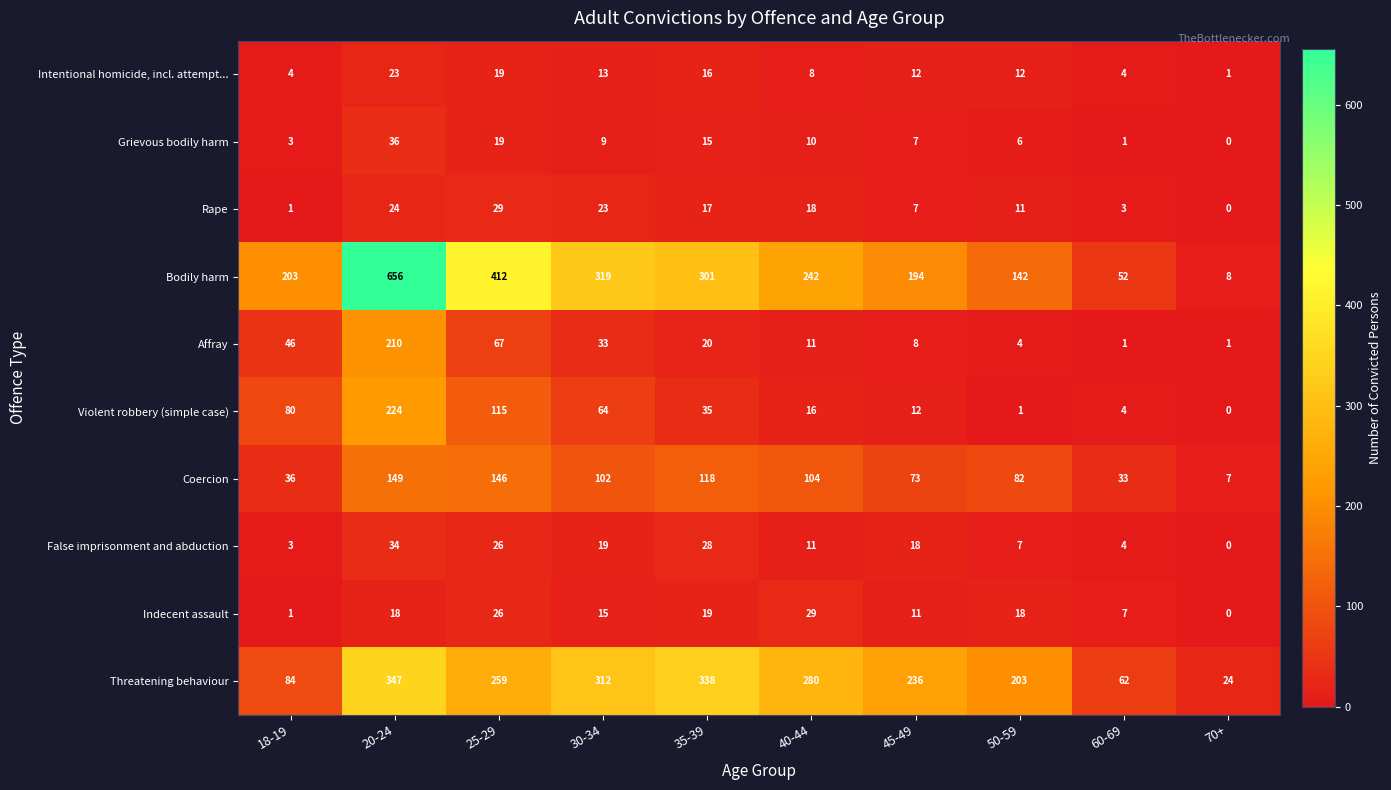

What is the sum of the Intentional homicide, incl. attempt... values at 70+ and 60-69?

5